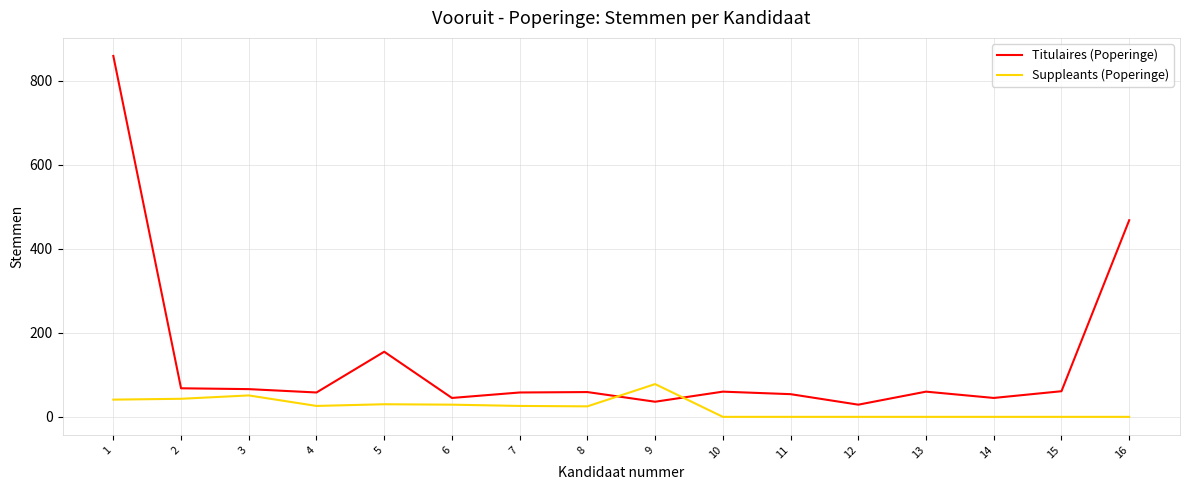

Does the chart have visible grid lines?

Yes